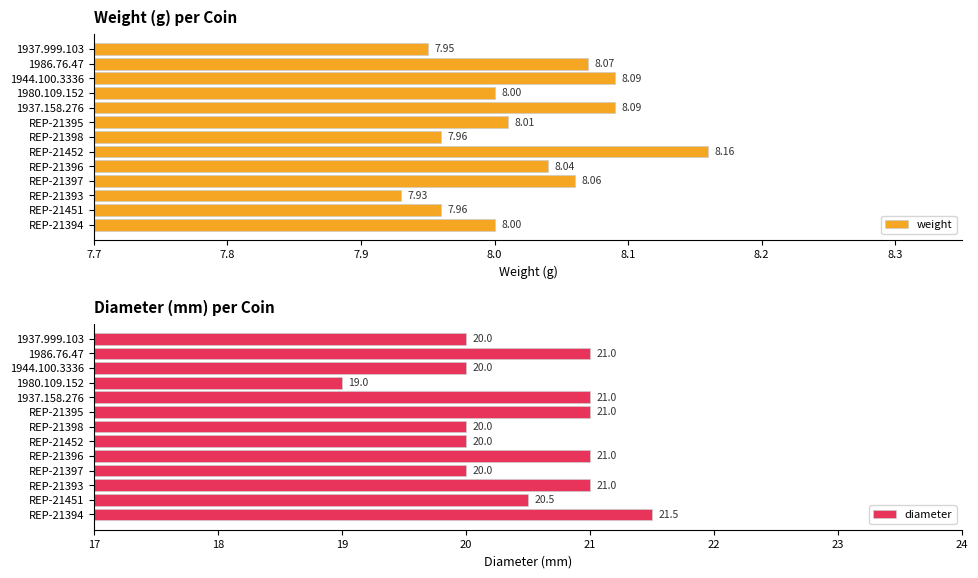

How many diameter values are between 20 and 21?

11